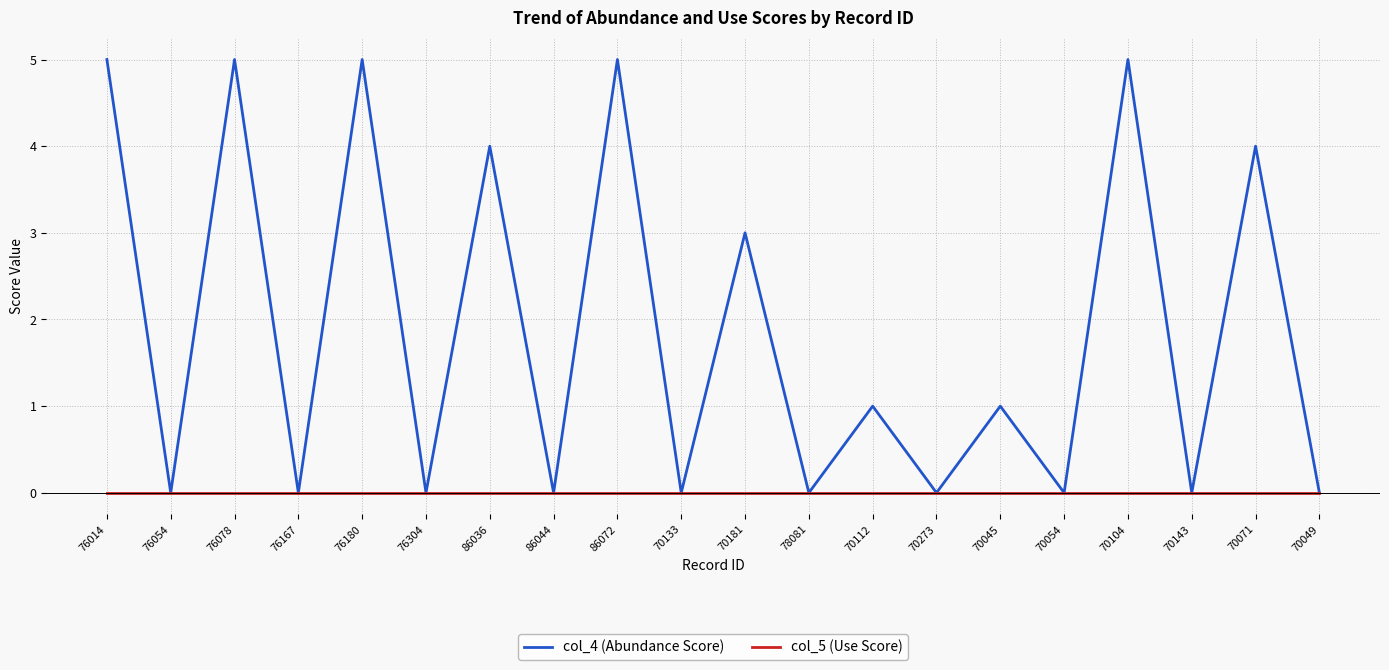

At which label does col_4 (Abundance Score) first exceed 1?

76014